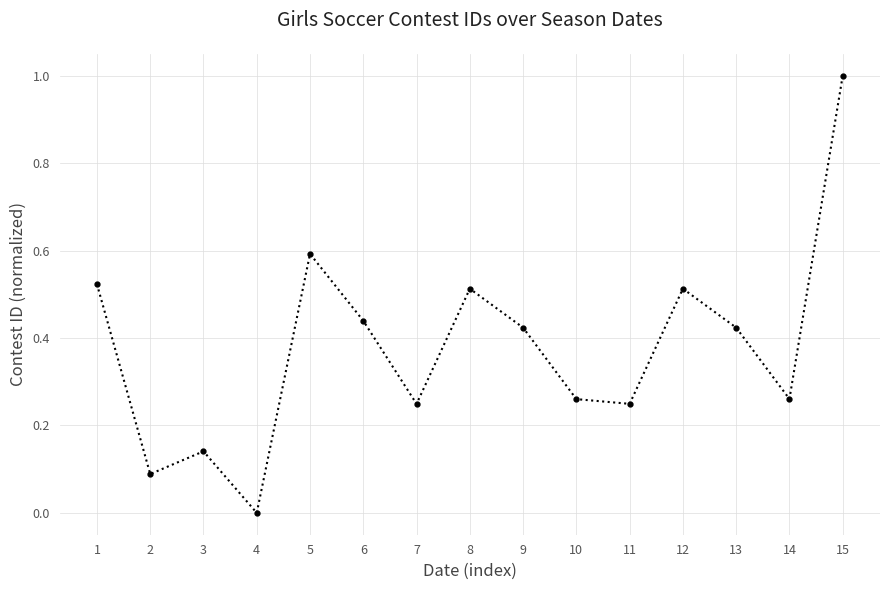

Between 10 and 8, which is larger?

8